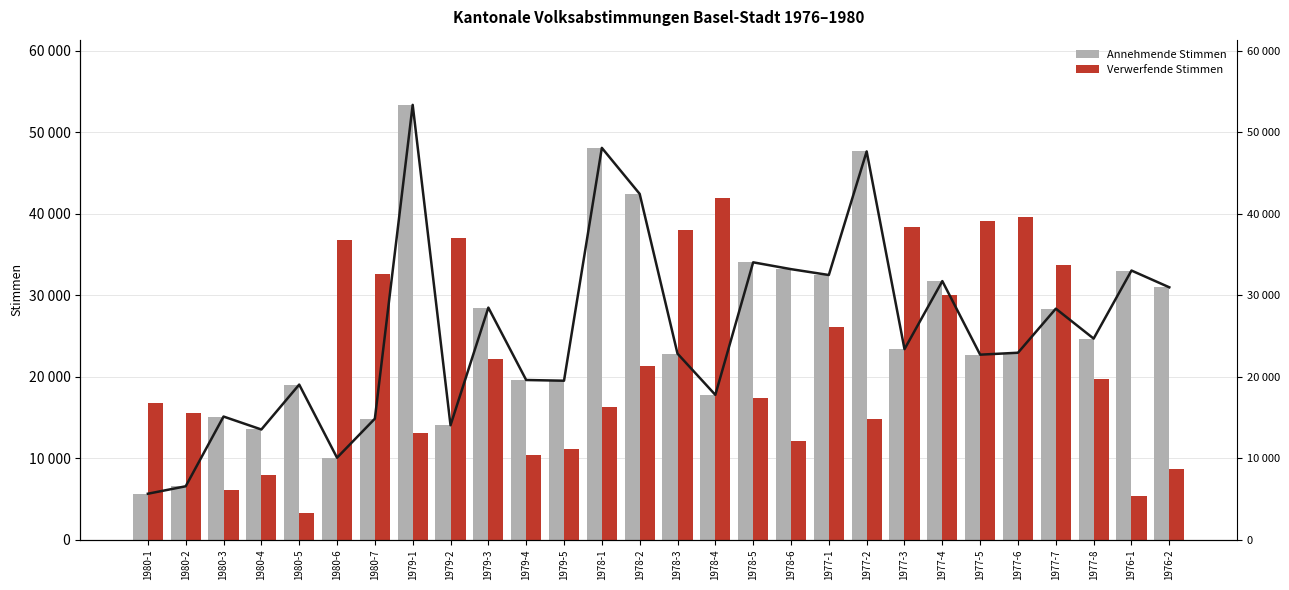

What value does the Verwerfende Stimmen series have at 1978-3, to the nearest 10?

37990